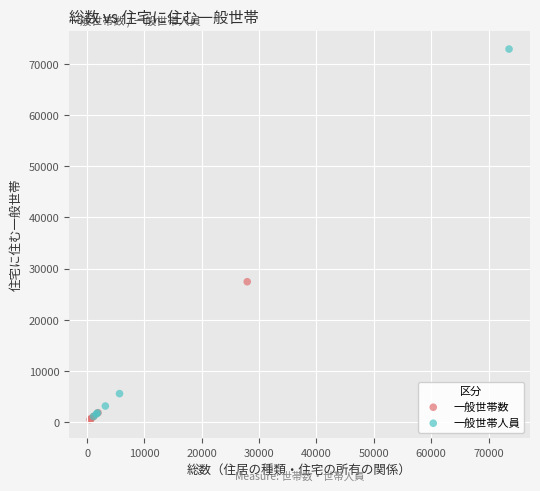

Which series has the widest spread of Y values?

一般世帯人員